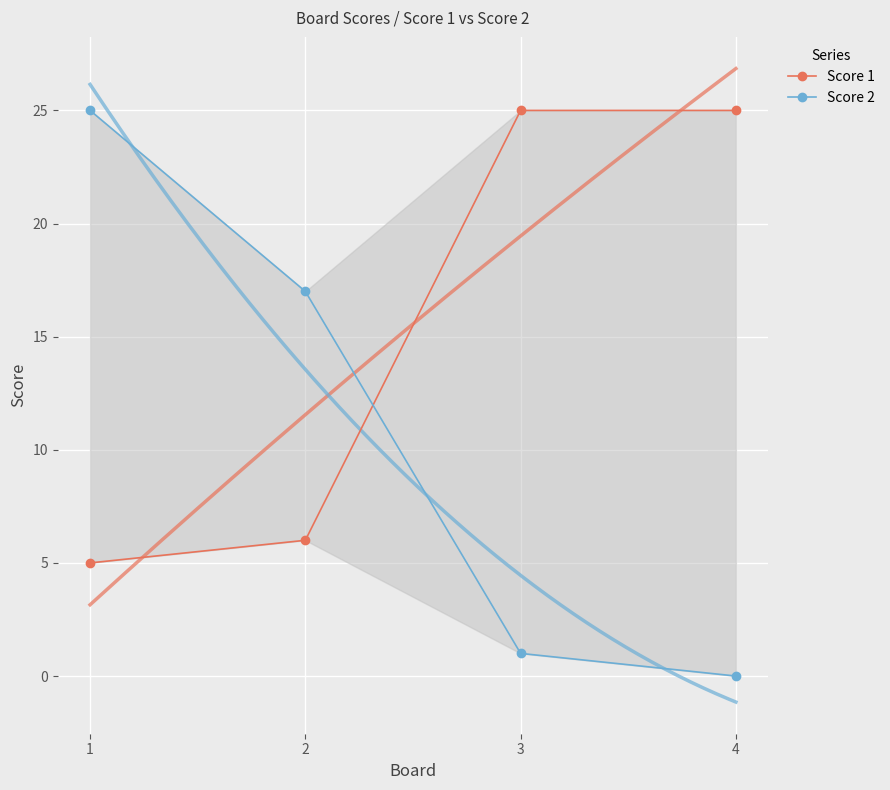

True or false: Score 2 has more than 1 interior local peaks.

False